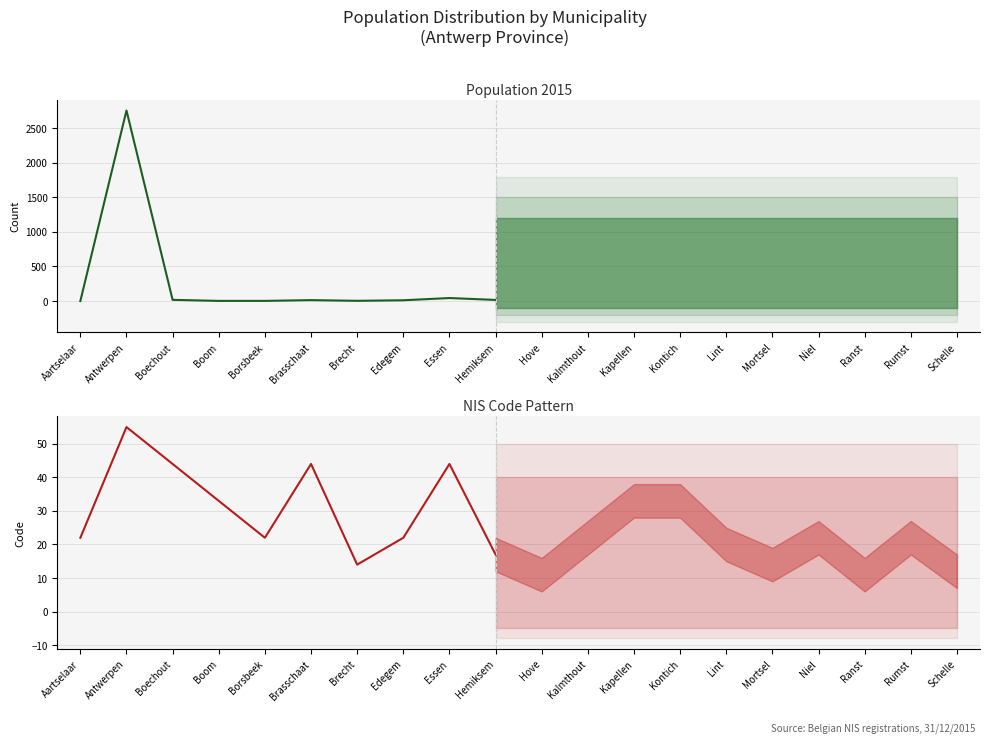

Where do Population 2015 and NIS Code first cross each other?

Aartselaar and Antwerpen